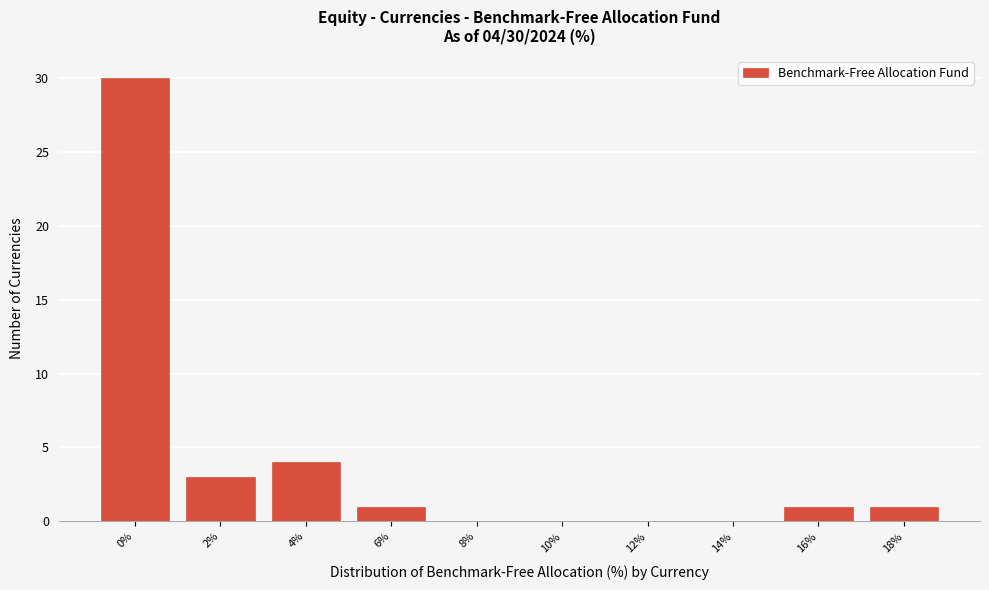

Reading left to right, what are all the values shown in this chart?

0%=30	2%=3	4%=4	6%=1	8%=0	10%=0	12%=0	14%=0	16%=1	18%=1